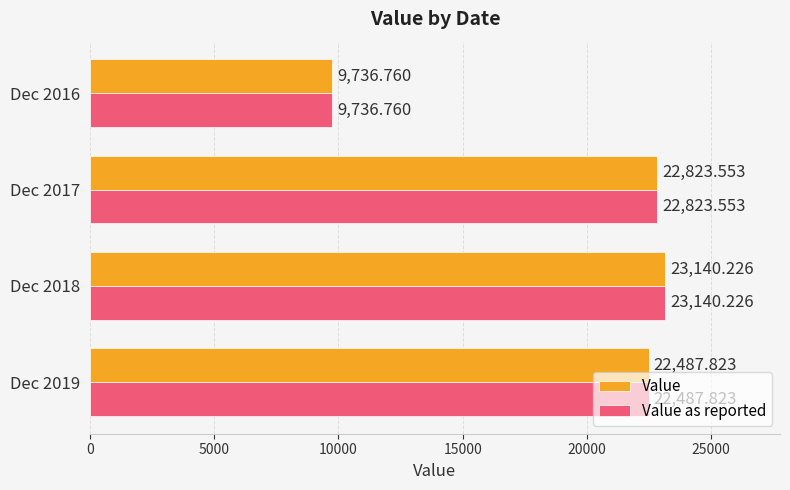

At which category is the sum across all series the highest?

Dec 2018